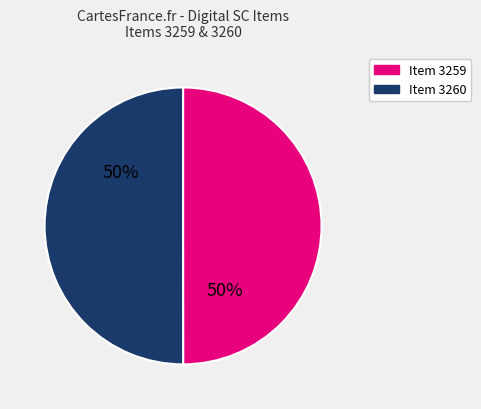

Combined, do Item 3259 and Item 3260 account for over 50%?

Yes